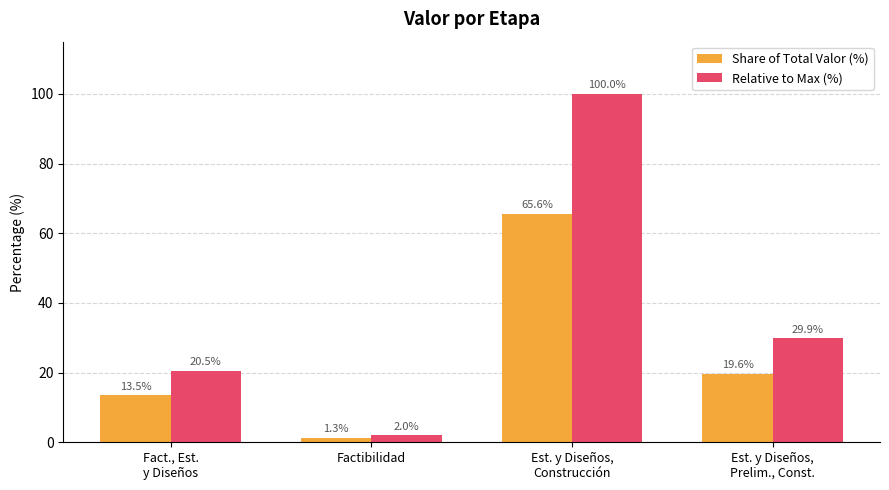

What position from the right is Est. y Diseños,
Construcción?

2